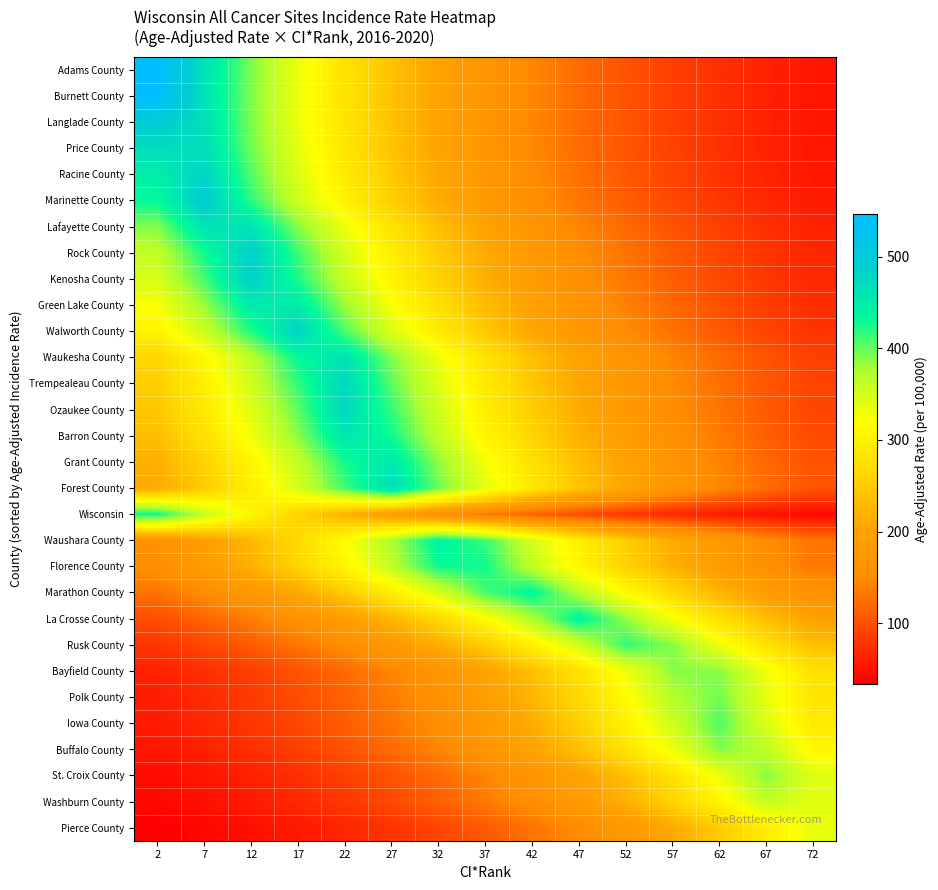

Count the number of categories in the chart.

15